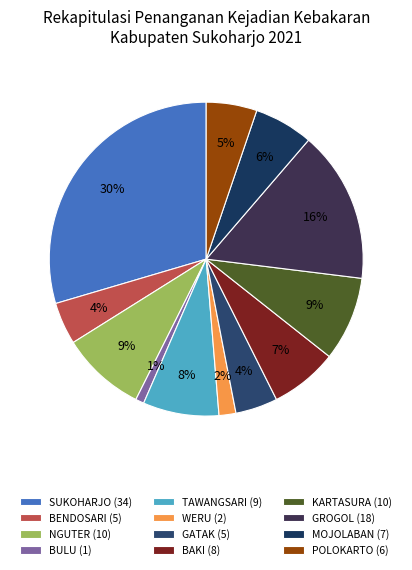

To the nearest percent, what portion does NGUTER represent?

9%